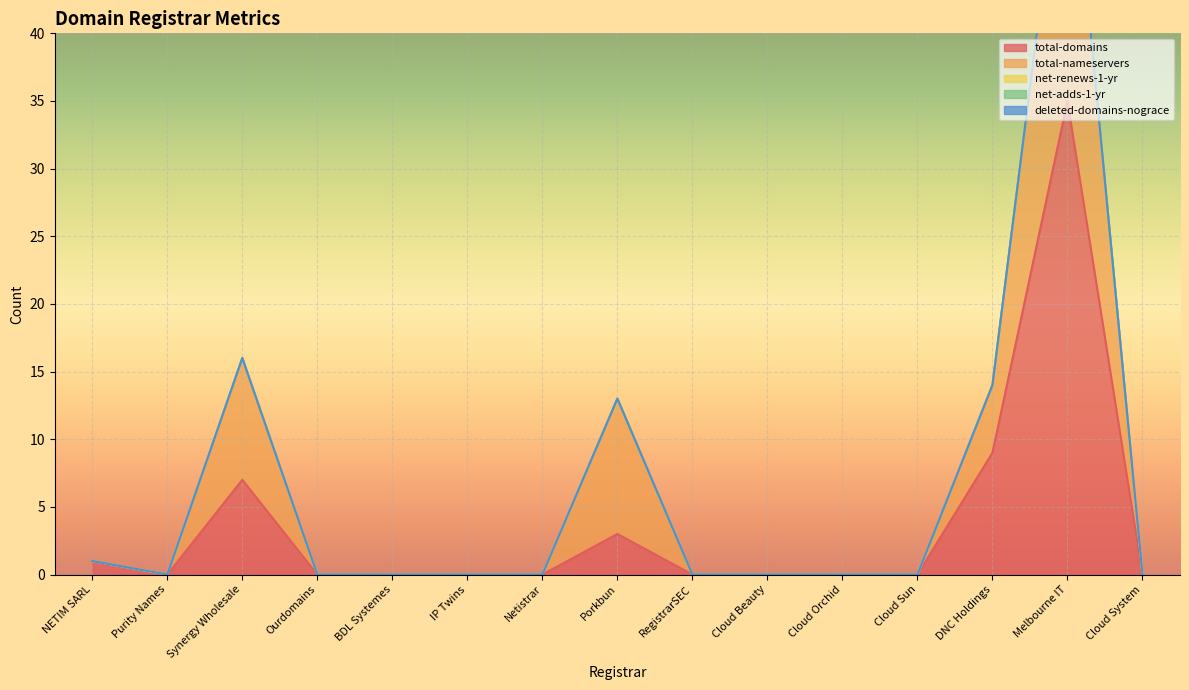

True or false: deleted-domains-nograce and total-nameservers intersect in this chart.

False